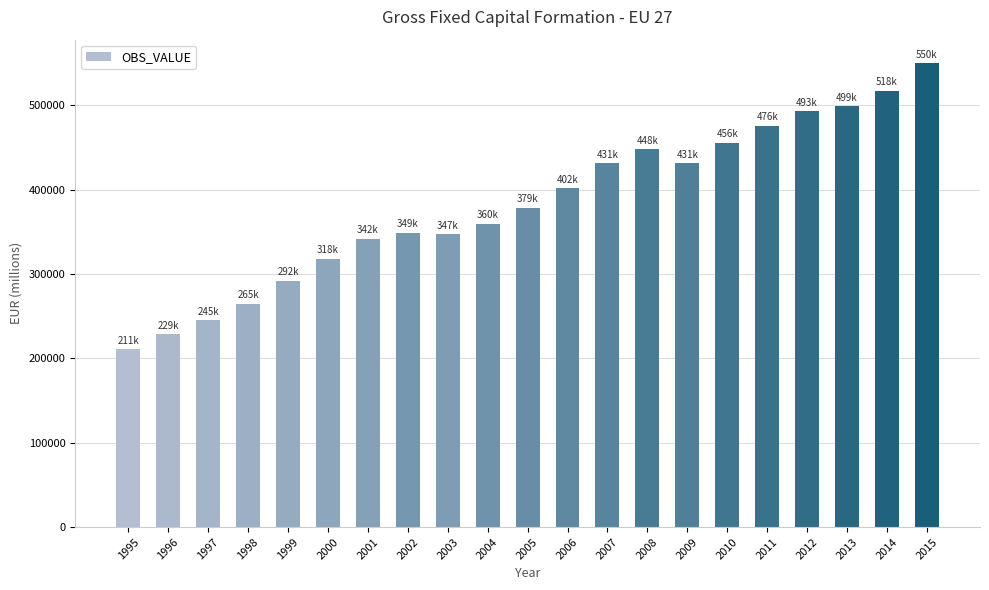

Count the number of categories in the chart.

21